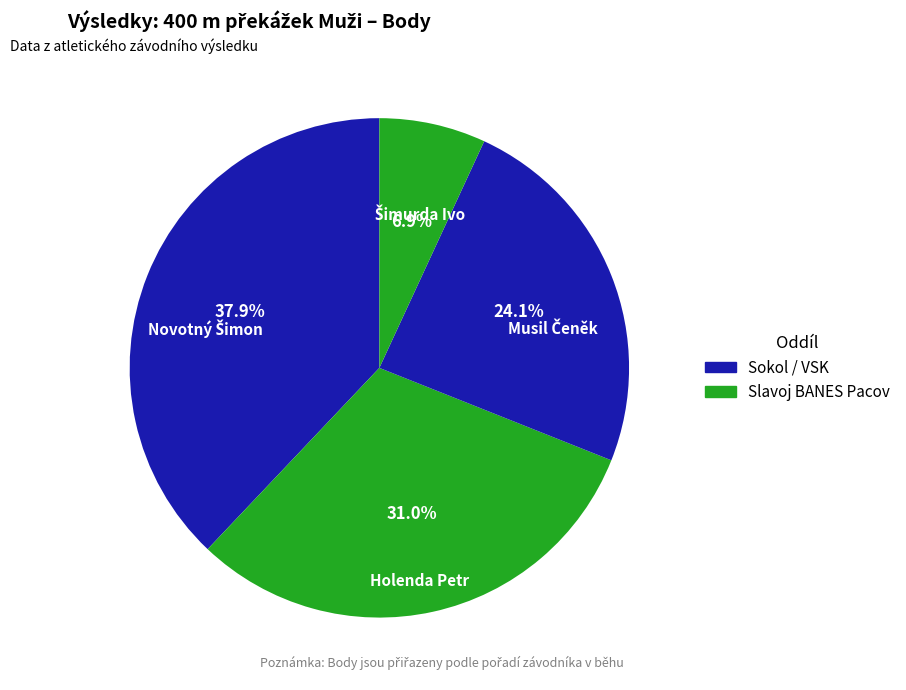

Count the number of slices in the pie.

4